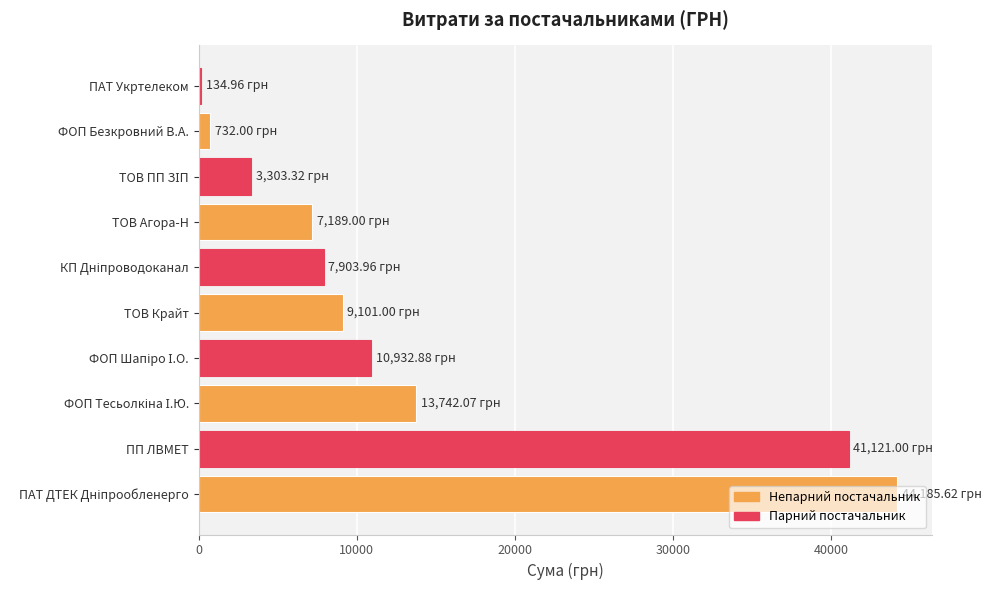

What is the change in value from ПП ЛВМЕТ to ТОВ Крайт?

-32020.0